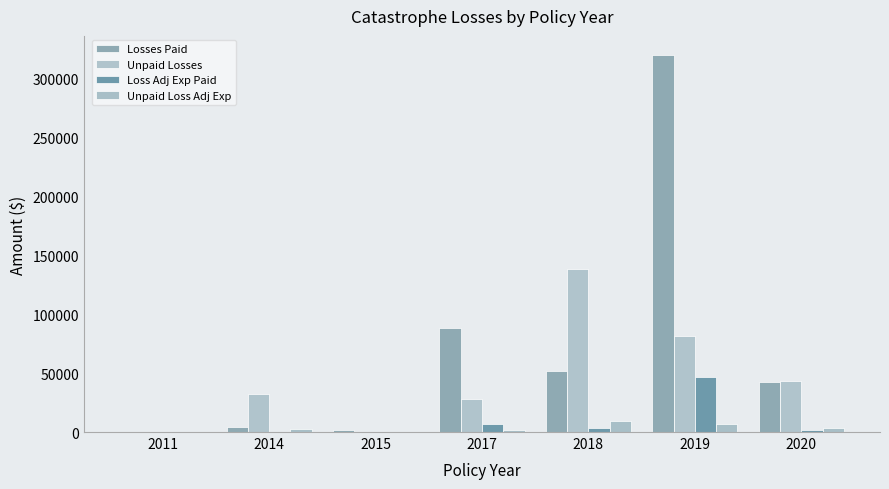

Does the chart contain stacked bars?

No